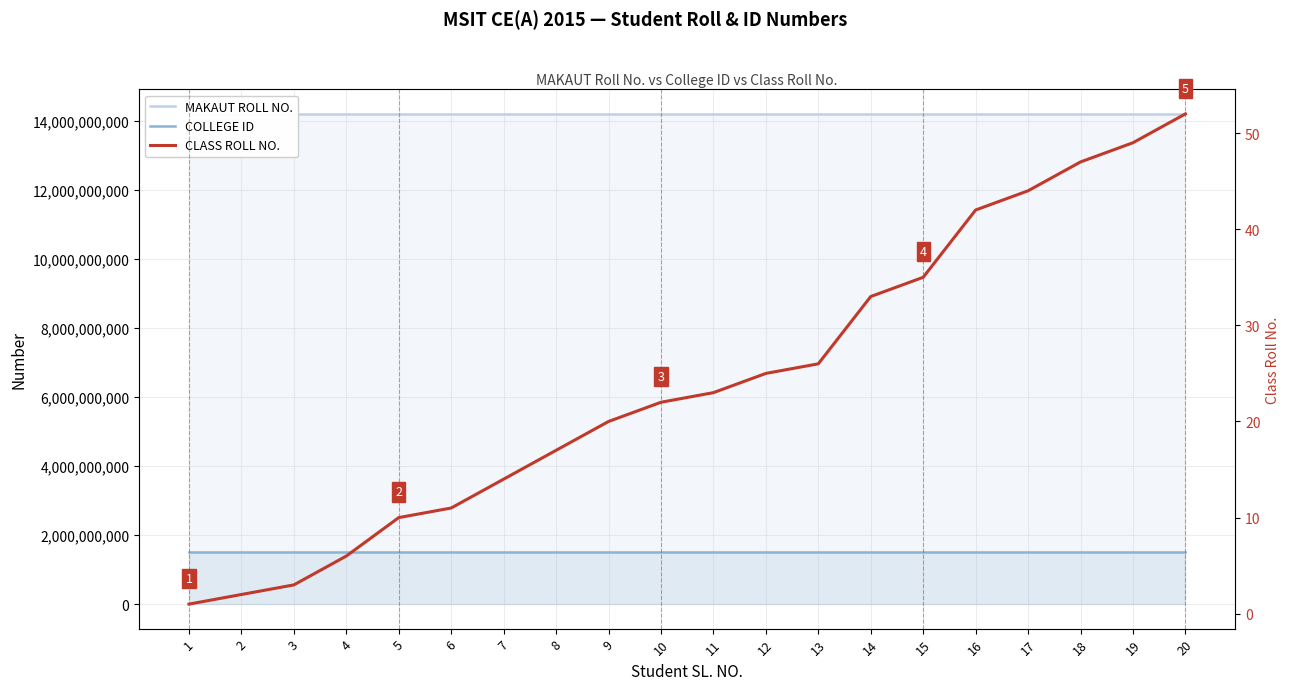

True or false: MAKAUT ROLL NO. has more than 0 points higher than both neighbors.

True